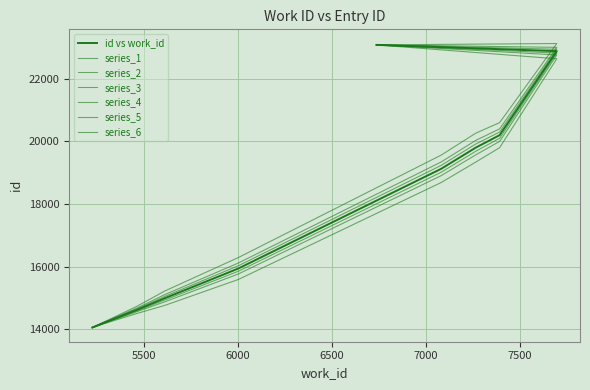

At which label does the data first exceed 19125?

7264